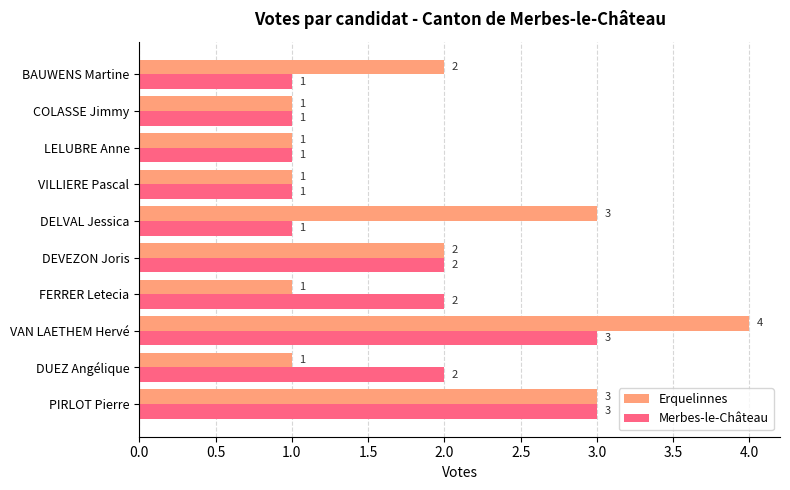

Which series has the widest spread of values?

Erquelinnes